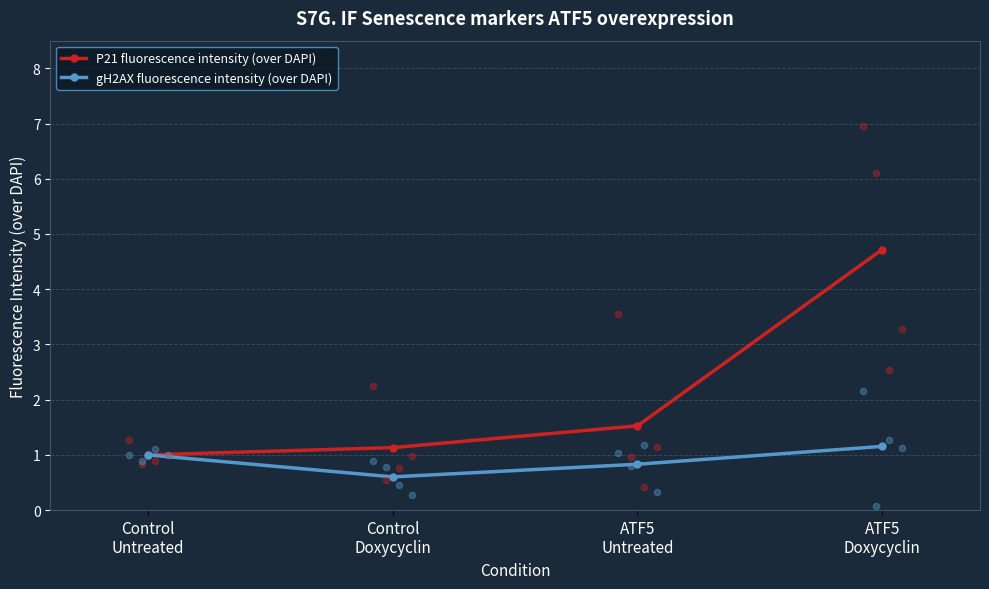

What are all the series names shown in the legend?

P21 fluorescence intensity (over DAPI), gH2AX fluorescence intensity (over DAPI)